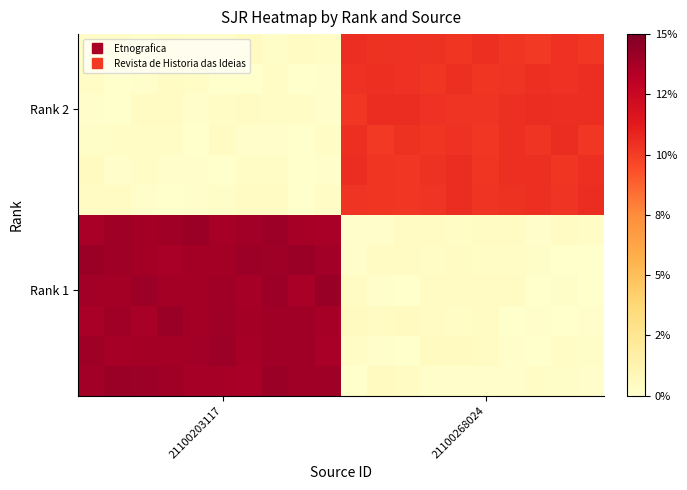

At how many categories does at least one series exceed 0?

20